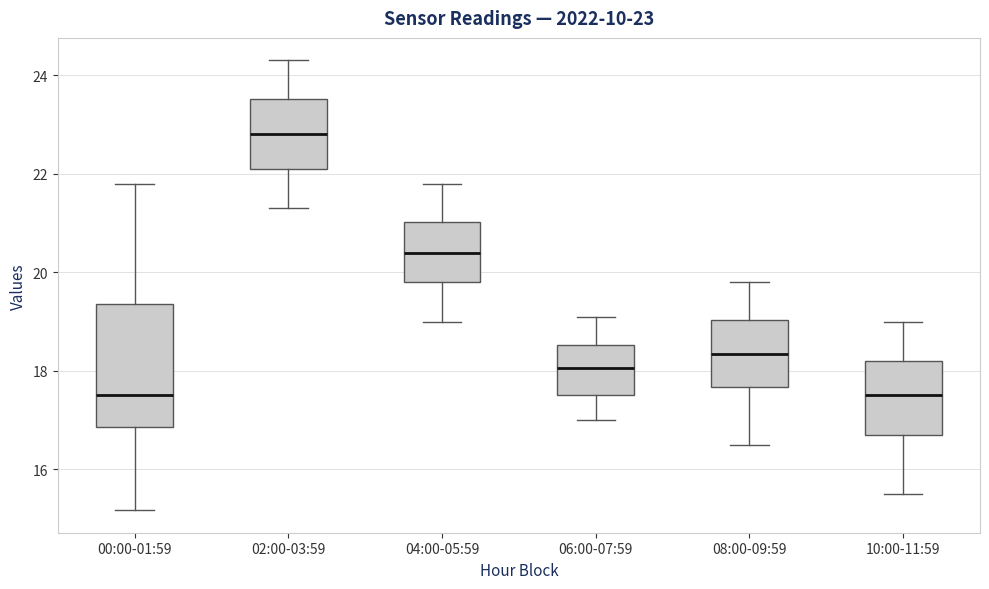

Which box is the tallest, from its lower edge to its upper edge?

00:00-01:59